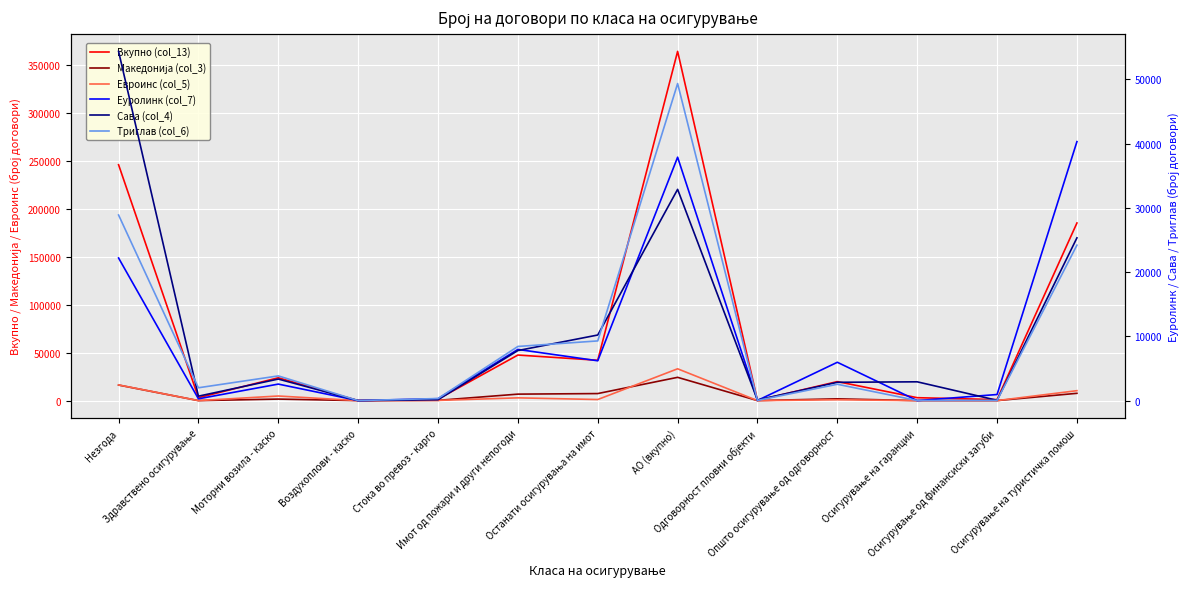

True or false: Македонија (col_3) has a value of 6750 at Имот од пожари и други непогоди.

True